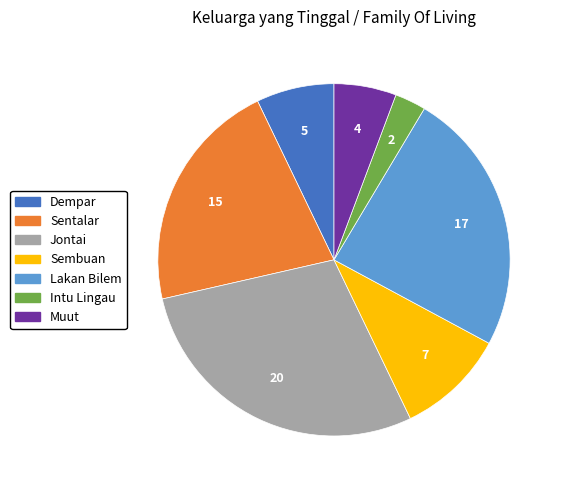

Is the sum of Sembuan and Lakan Bilem greater than half?

No